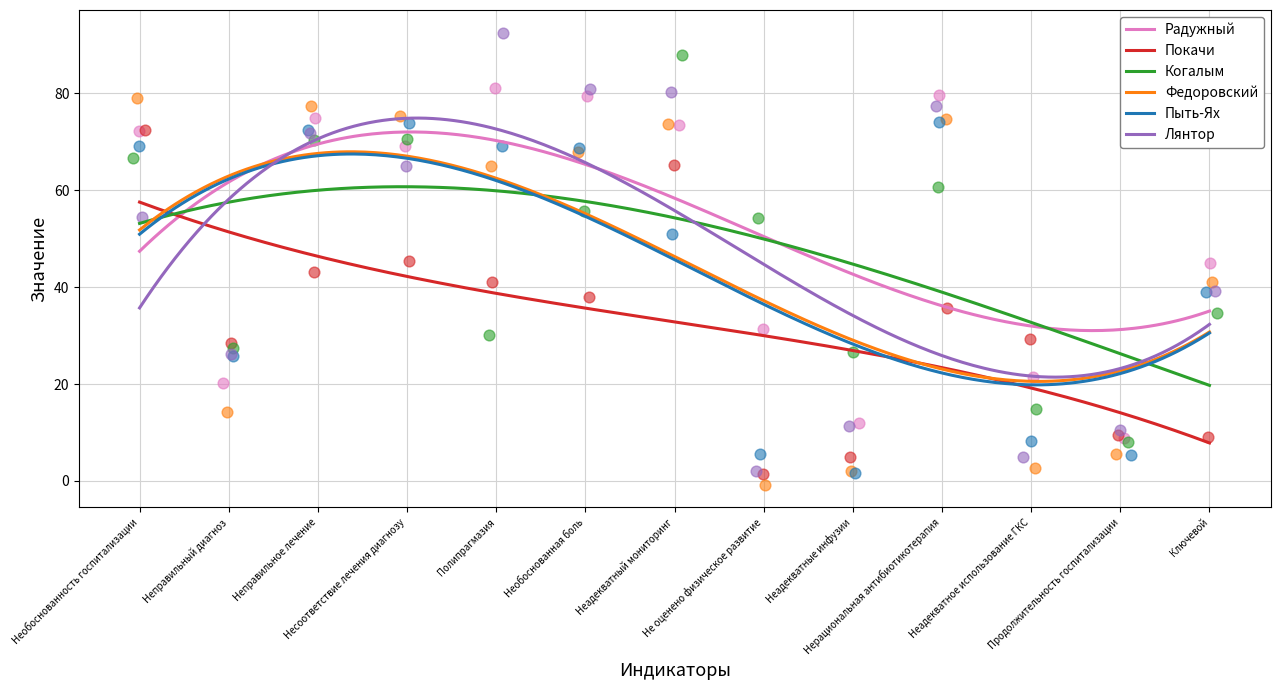

Which series has the largest total across all categories?

Радужный